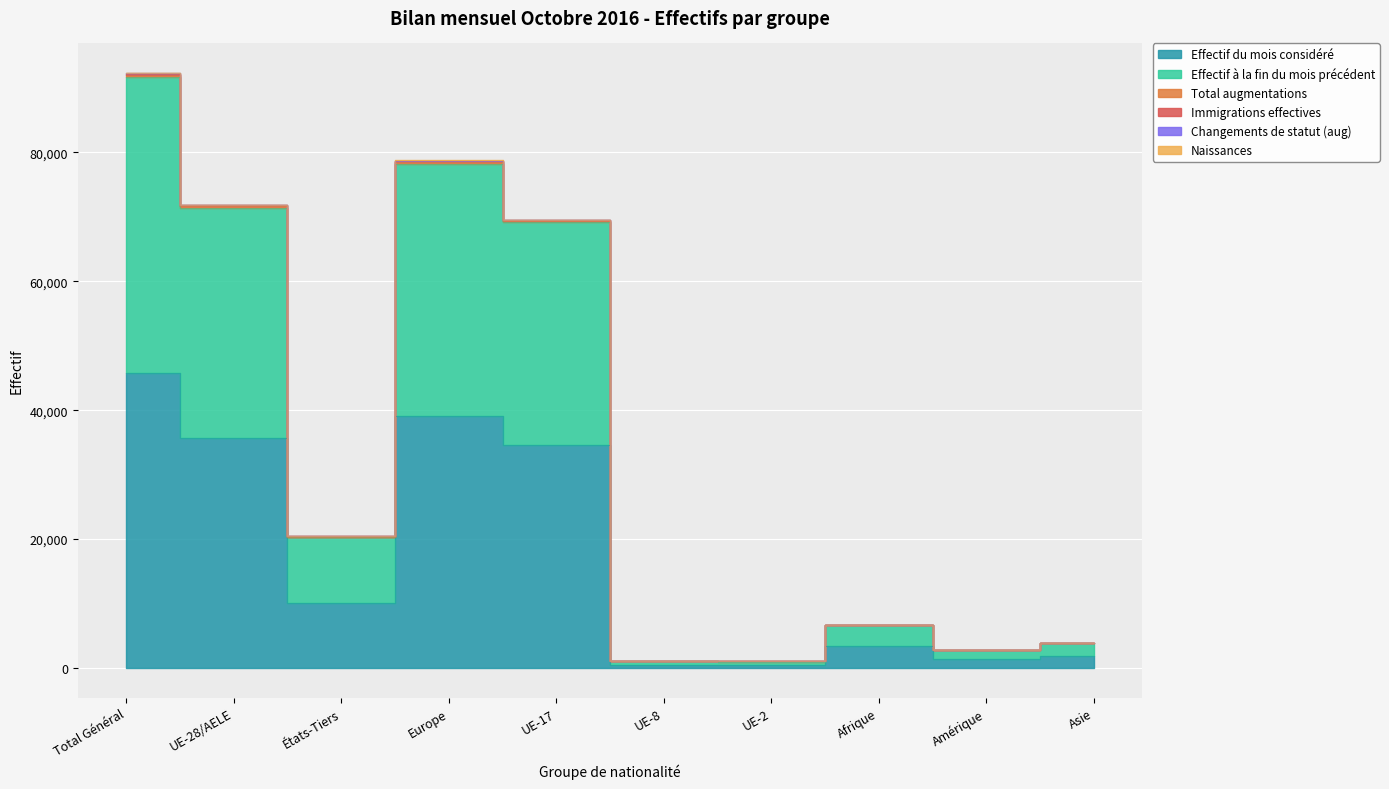

The Effectif du mois considéré series shows 505 at UE-2. True or false?

True